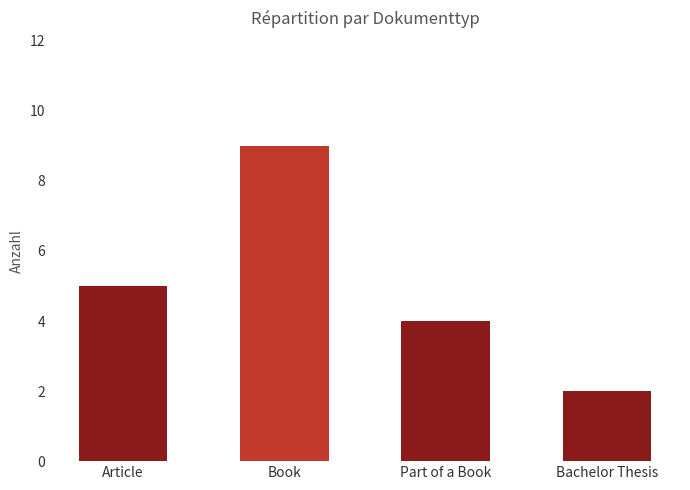

Between Part of a Book and Book, which is larger?

Book